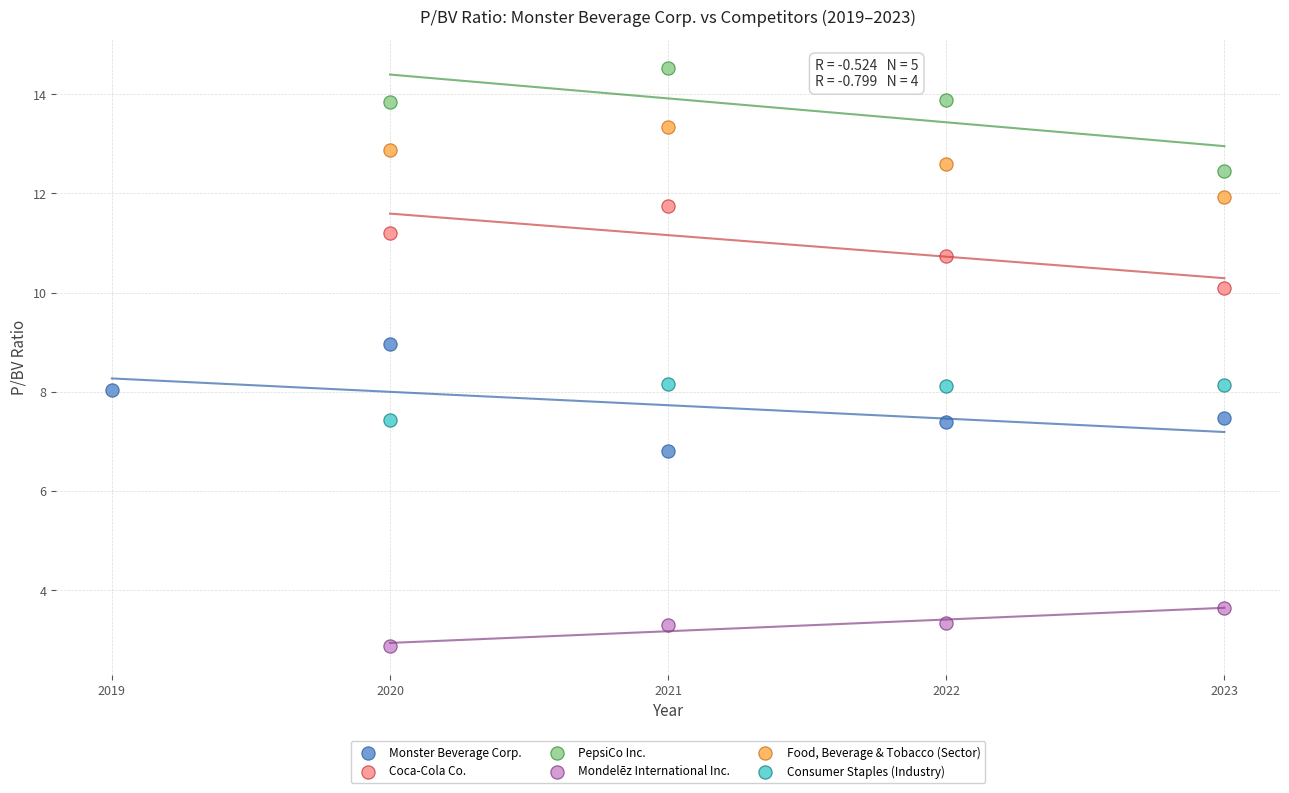

Which series contains the lowest Y value?

Mondelēz International Inc.